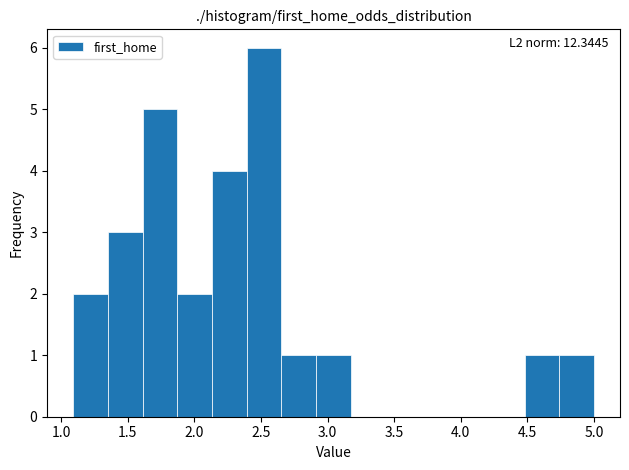

Over which range of the x-axis is the bar tallest?

2.40 to 2.65